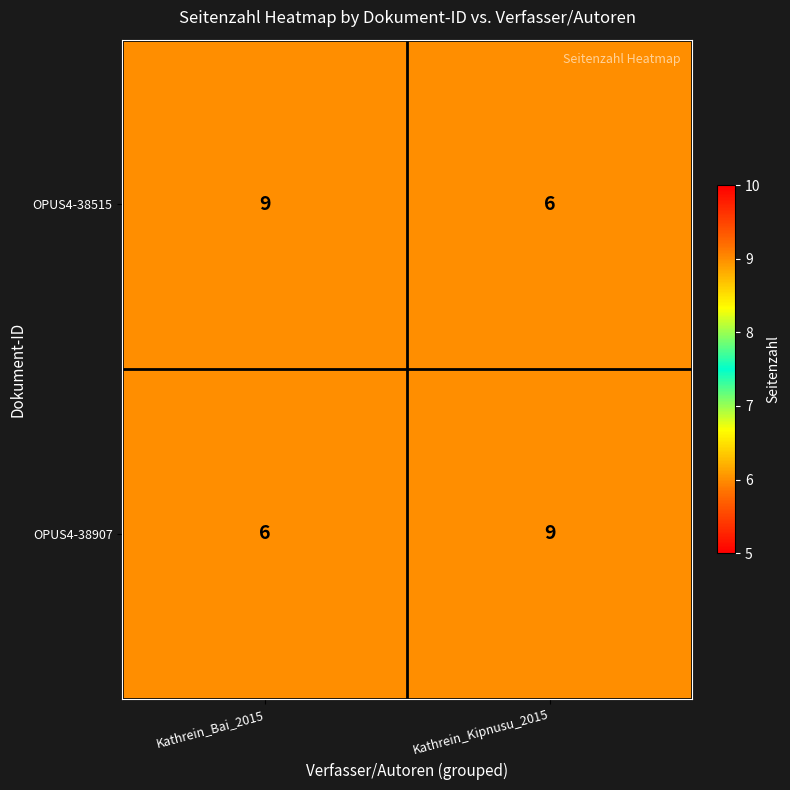

How many data points in OPUS4-38515 are less than 9?

1